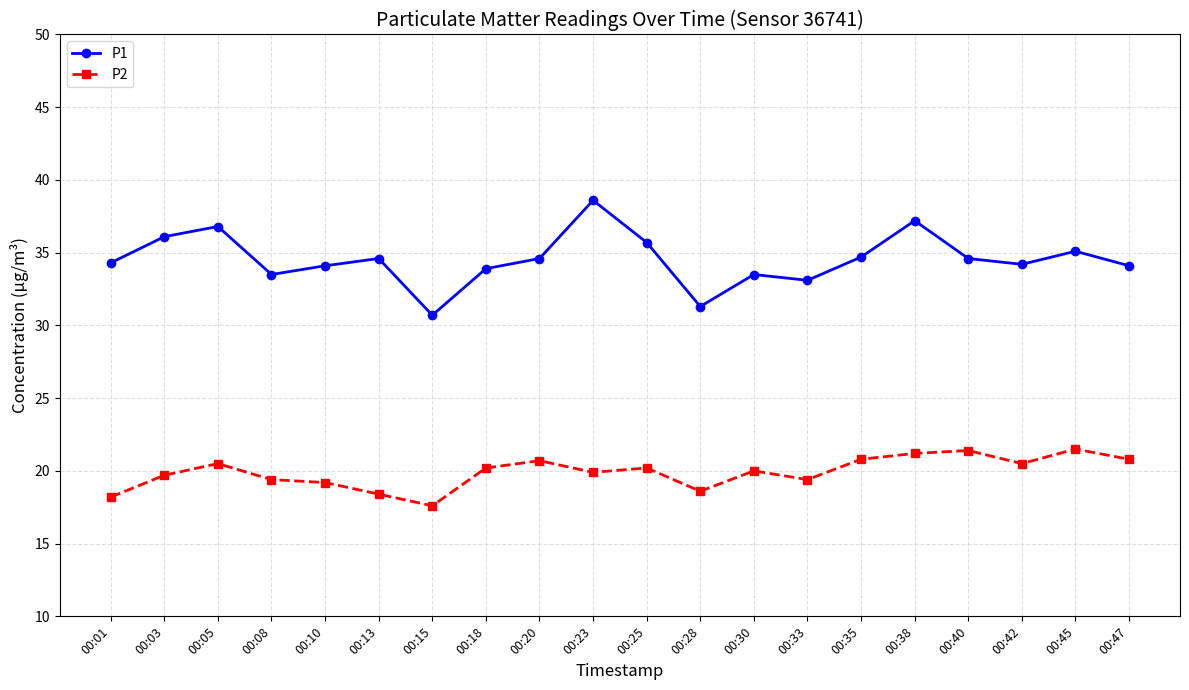

Is this an area chart (filled region under the line)?

No